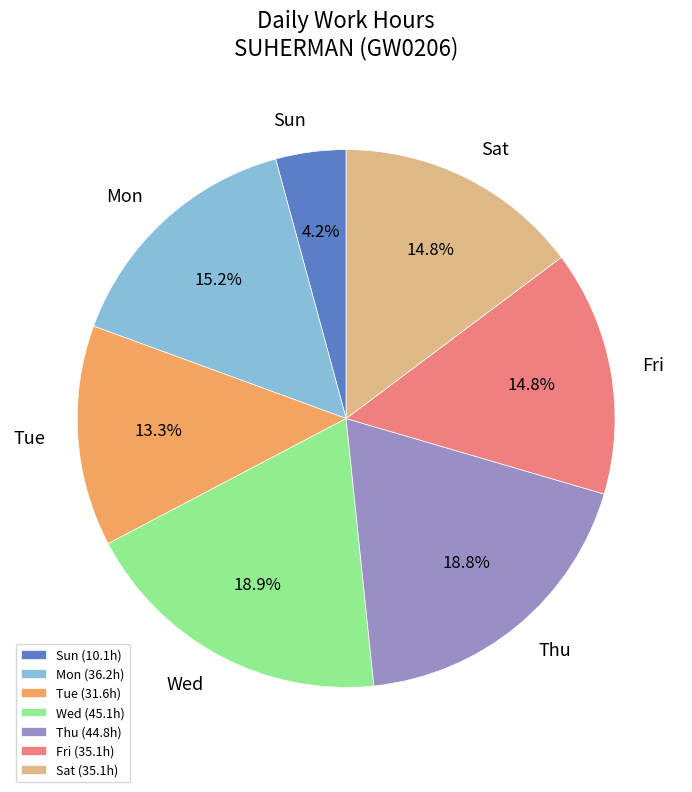

Count the number of slices in the pie.

7